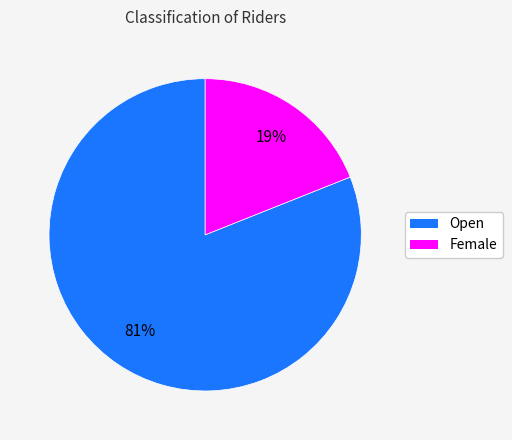

Do Female and Open together represent more than half of the pie?

Yes